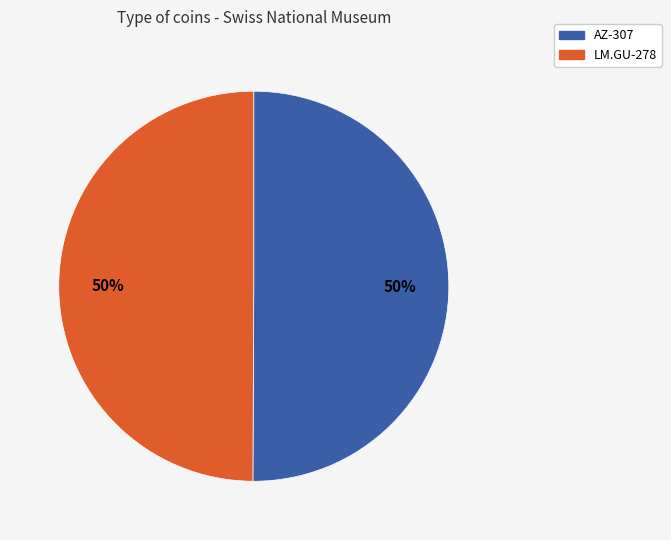

What is the ratio of the value at AZ-307 to the value at LM.GU-278?

1.0